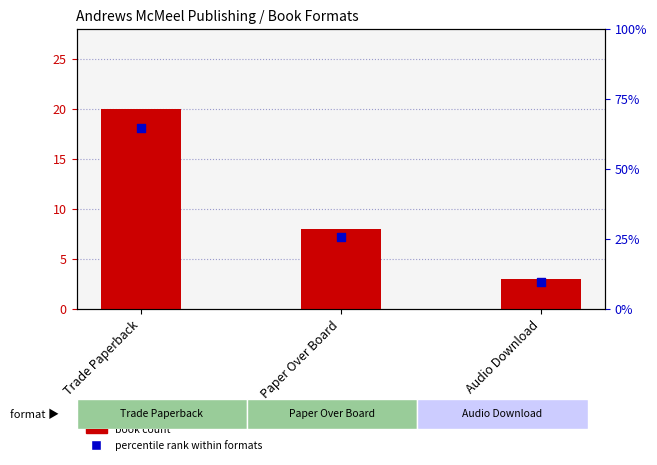

At which category is the sum across all series the highest?

Trade Paperback